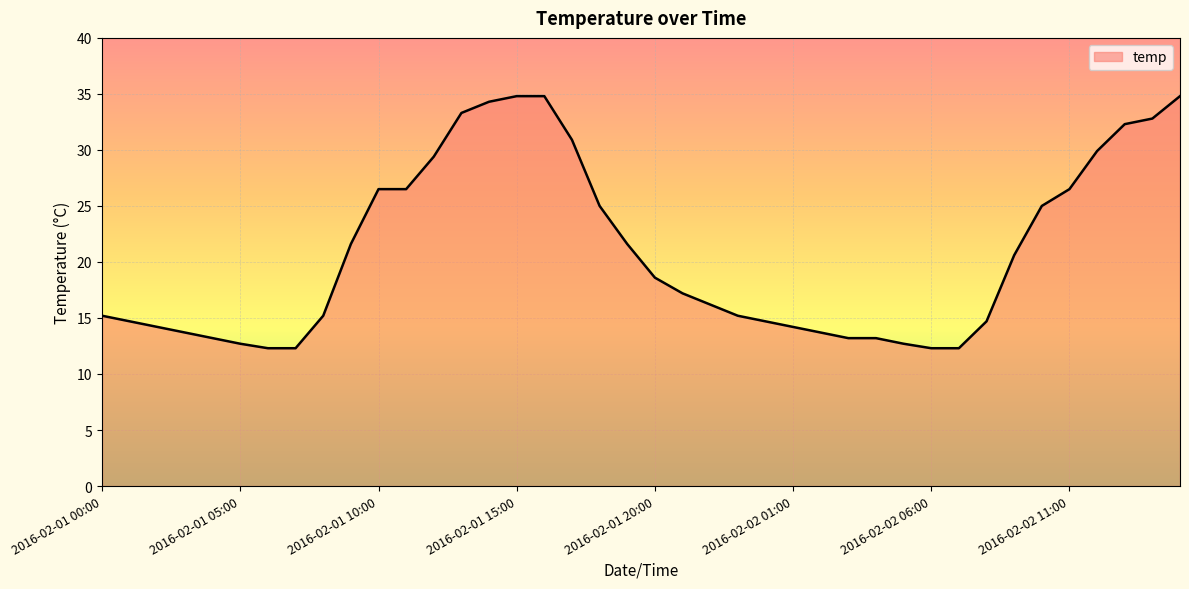

What is the greatest value displayed?

34.8